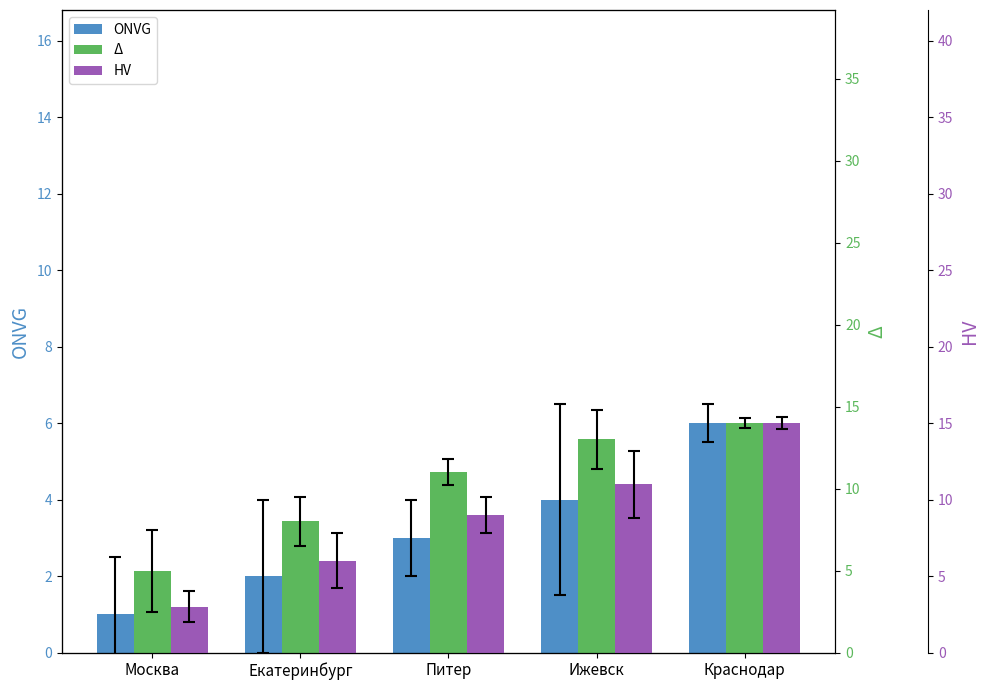

What are all the series names shown in the legend?

ONVG, Δ, HV